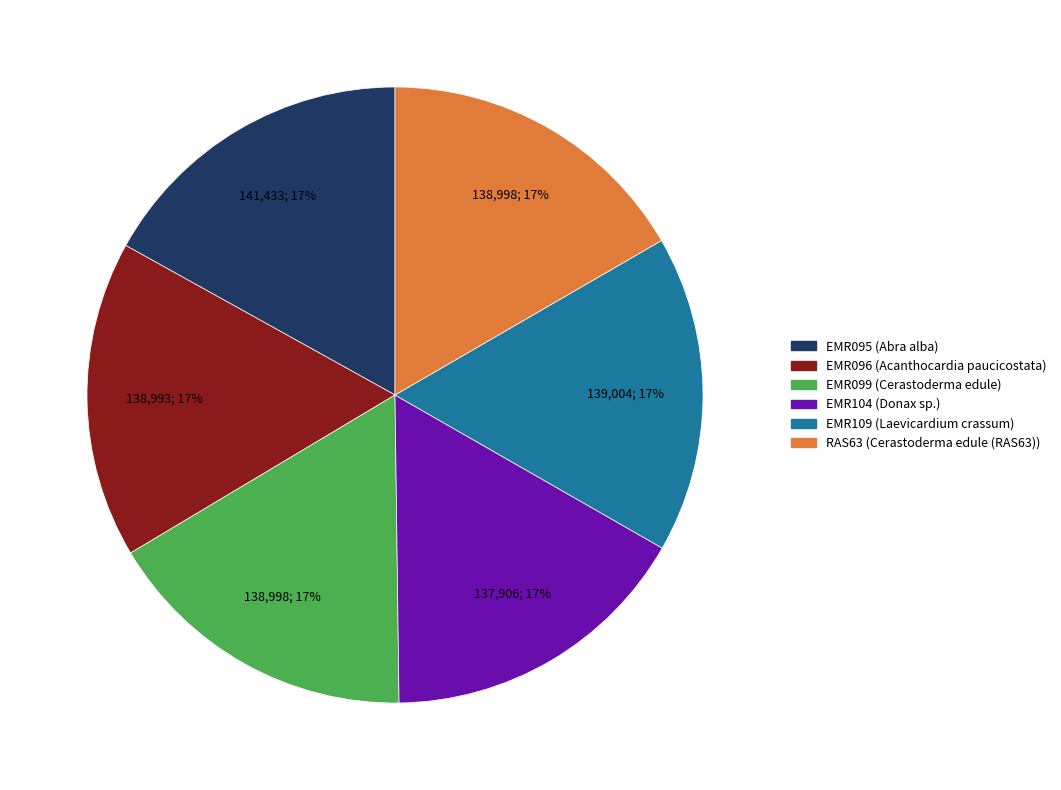

True or false: EMR099 accounts for 8% of the total.

False